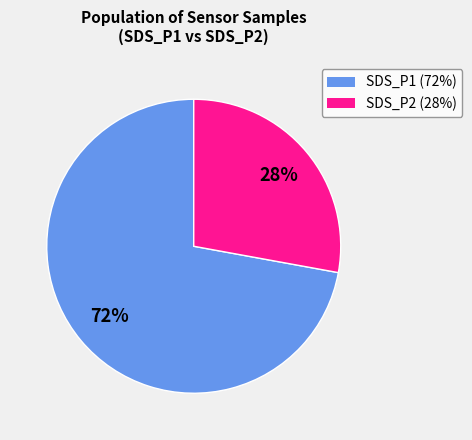

Count the number of slices in the pie.

2